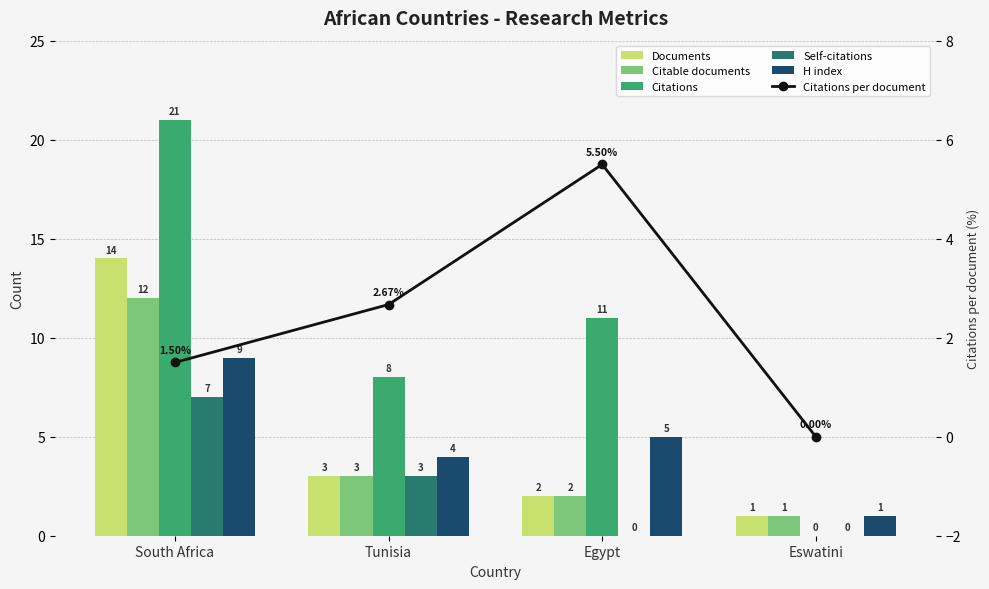

At Eswatini, list the series in order from largest to smallest.

Documents, Citable documents, H index, Citations, Self-citations, Citations per document